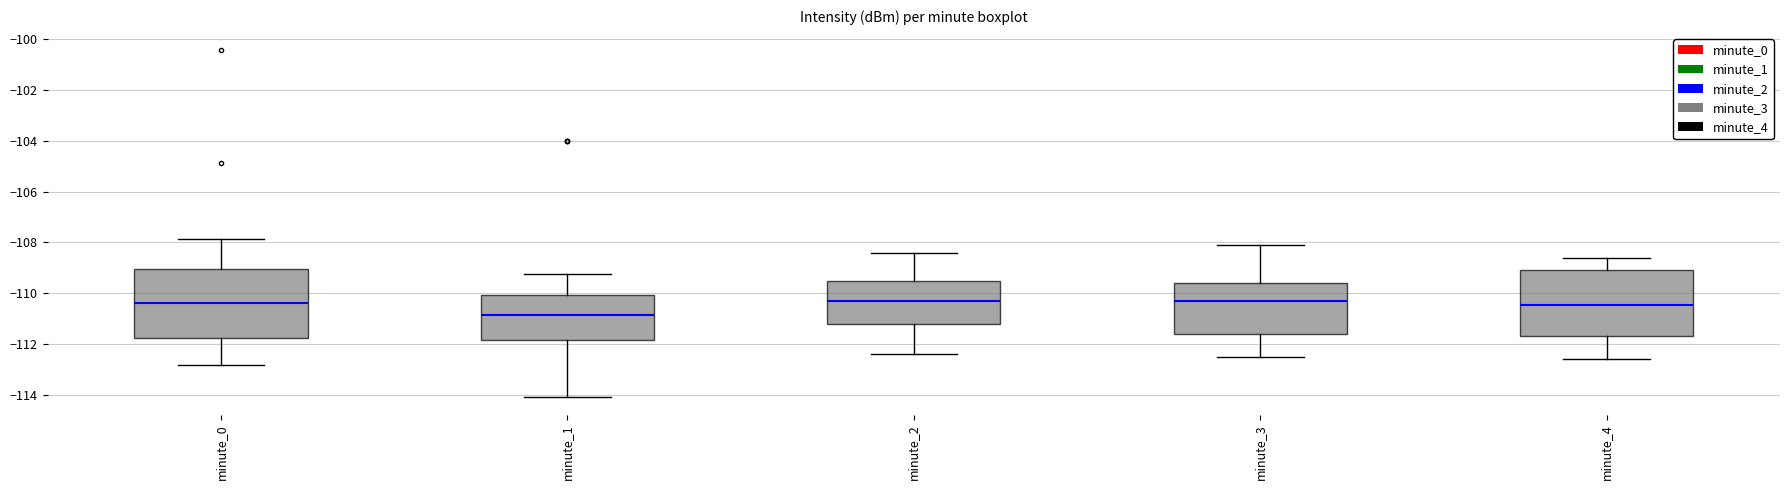

Reading left to right, transcribe this box plot: for each box, give where its median line is, the range the box spans, and where its two whiskers end, as read against the y-axis. The values are not printed on the chart, so give them approximately, as read against the axis.

minute_0: median -110.4, box -111.8 to -109.0, whiskers -112.8 to -107.8
minute_1: median -110.8, box -111.8 to -110.0, whiskers -114.0 to -109.2
minute_2: median -110.2, box -111.2 to -109.4, whiskers -112.4 to -108.4
minute_3: median -110.2, box -111.6 to -109.6, whiskers -112.4 to -108.0
minute_4: median -110.4, box -111.6 to -109.0, whiskers -112.6 to -108.6